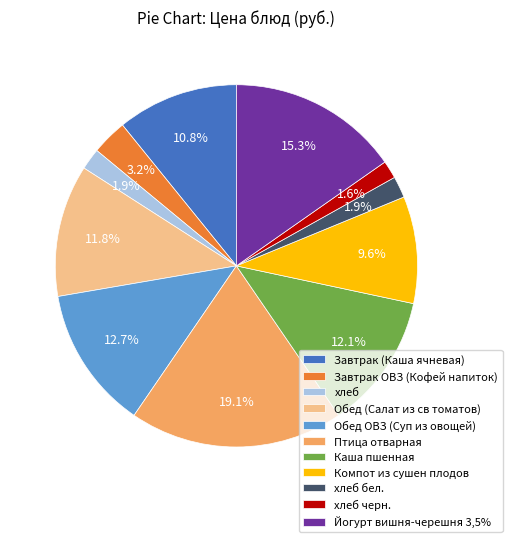

What portion of the pie excludes Обед ОВЗ (Суп из овощей)?

87.3%